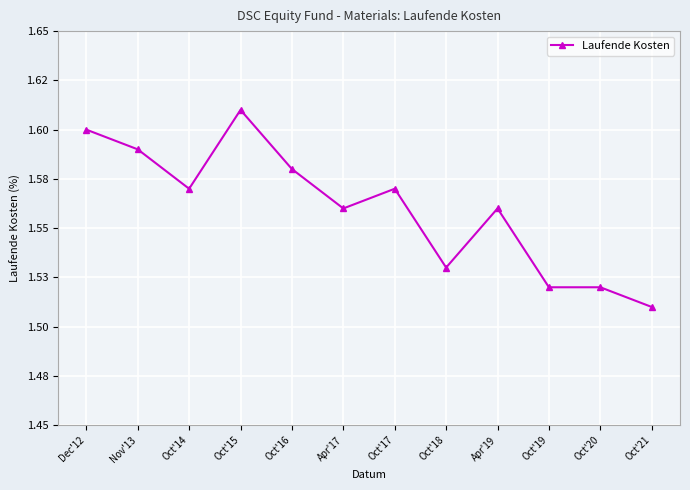

Between Oct'15 and Oct'20, which is larger?

Oct'15